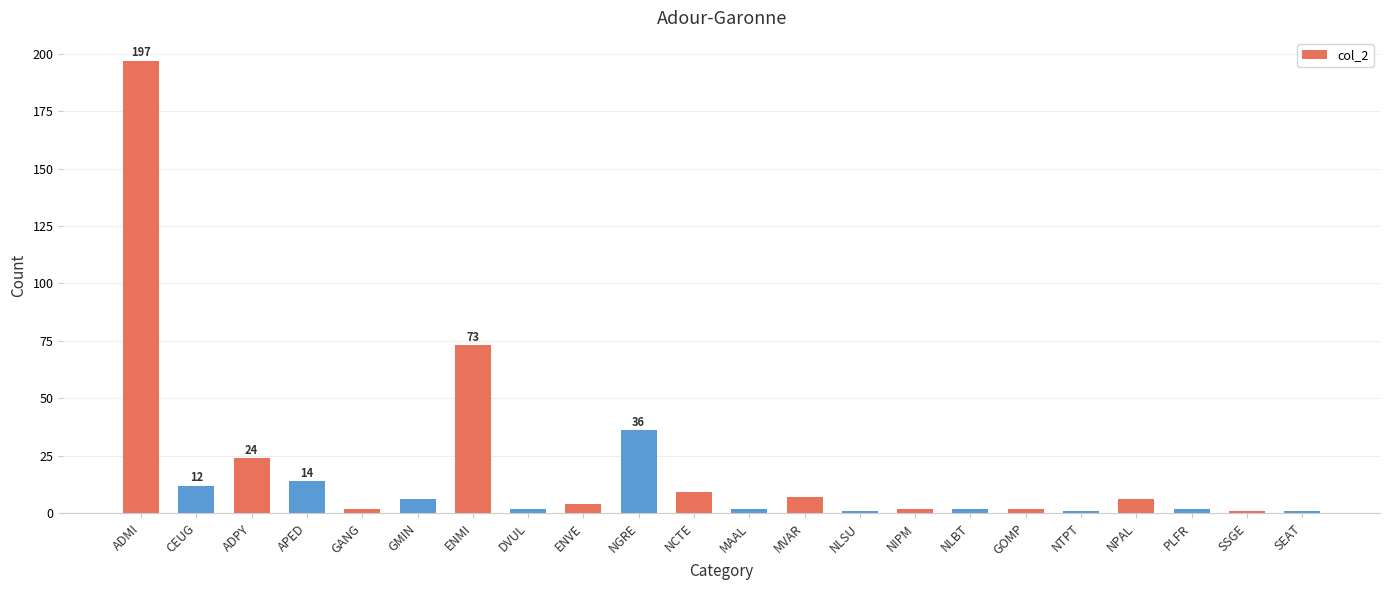

What is the label of the 3rd bar from the right?

PLFR